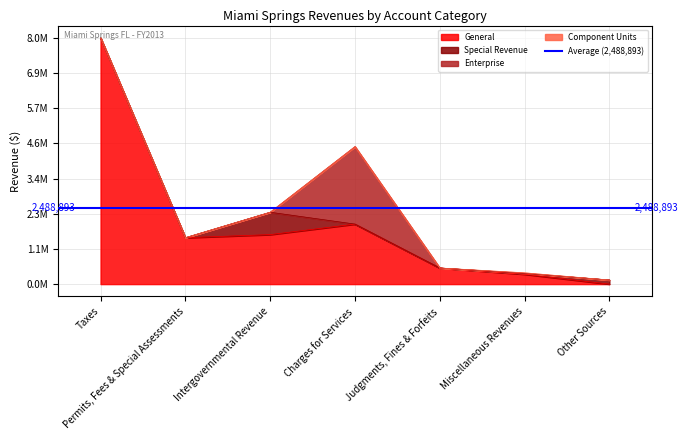

What is the label of the 2nd point from the left?

Permits, Fees & Special Assessments